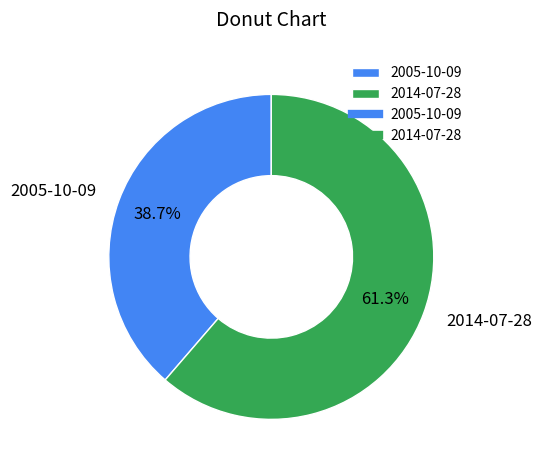

What percentage do 2005-10-09 and 2014-07-28 together represent?

100.0%